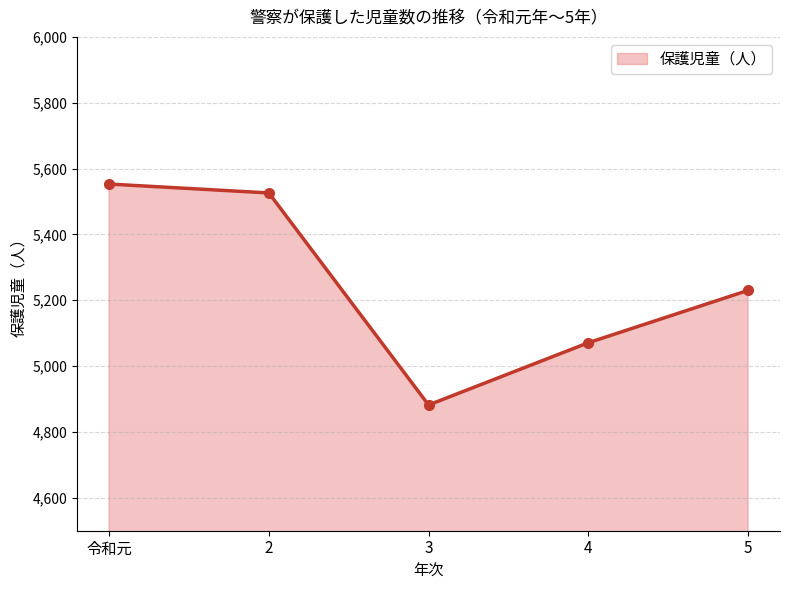

What is the value of the 2nd point from the left?

5526